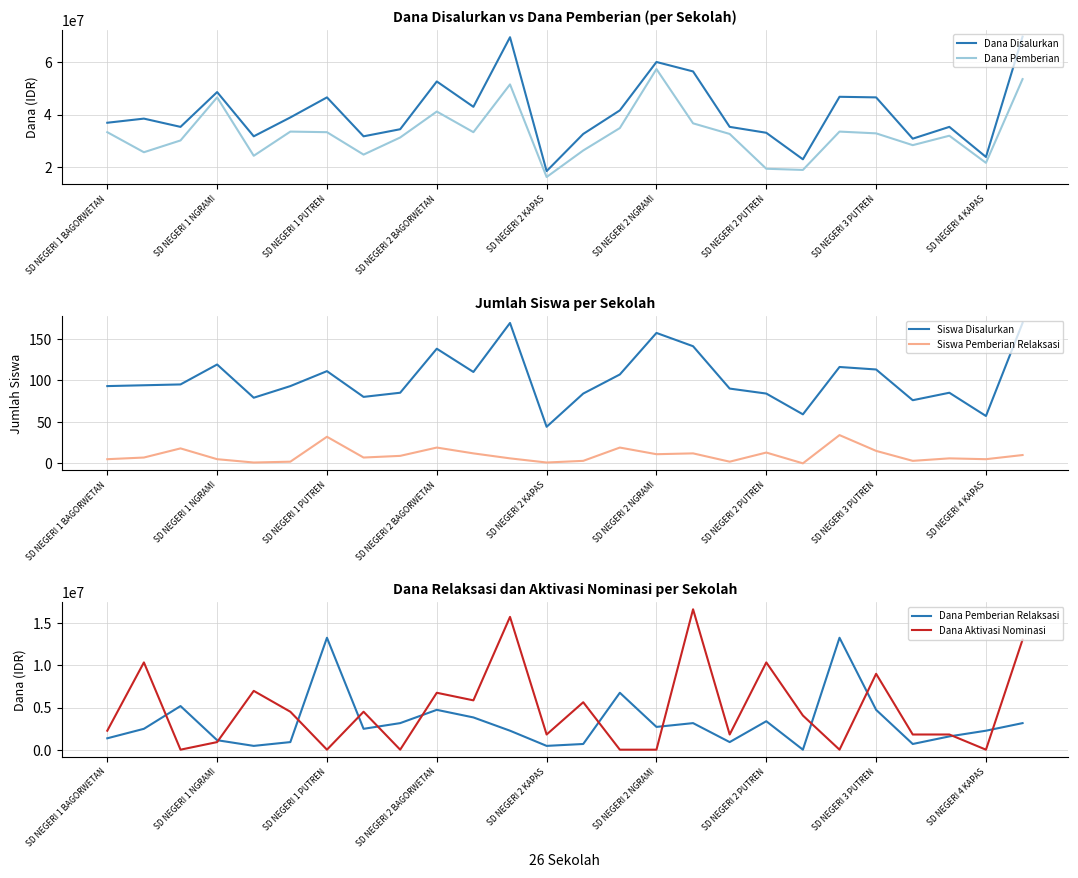

Which category has the highest value in the Dana Pemberian series?

SD NEGERI 2 NGRAMI